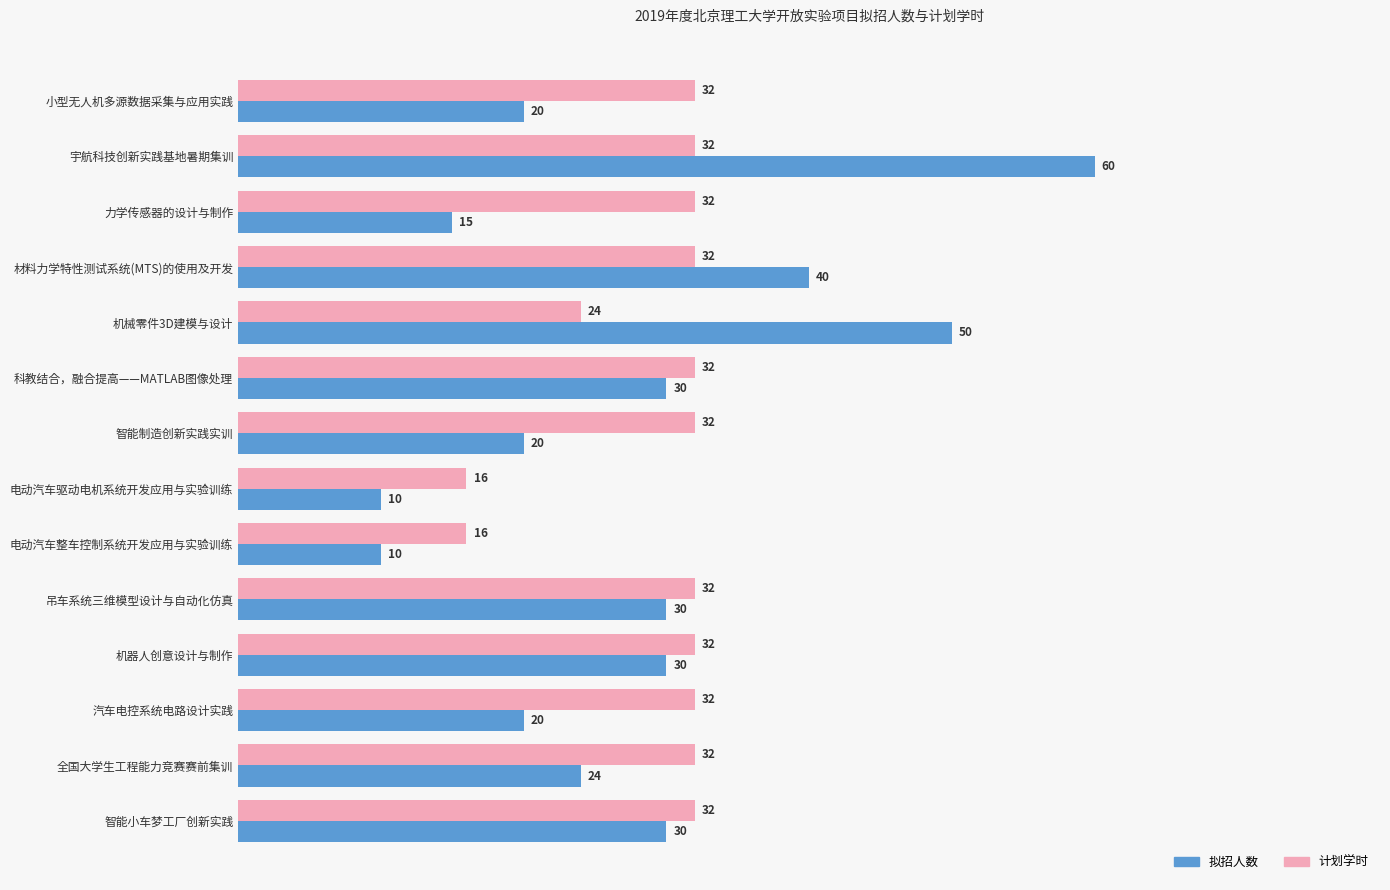

Which series has the largest total across all categories?

计划学时